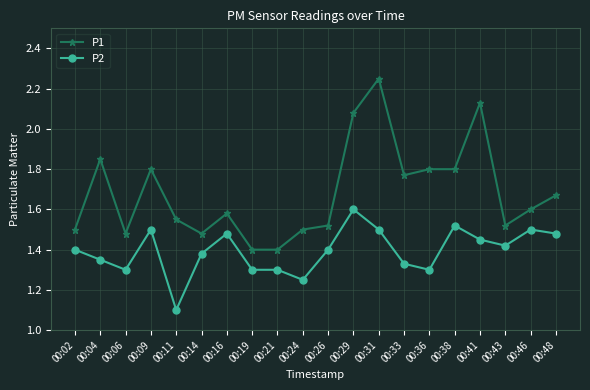

At how many categories does at least one series exceed 1?

20